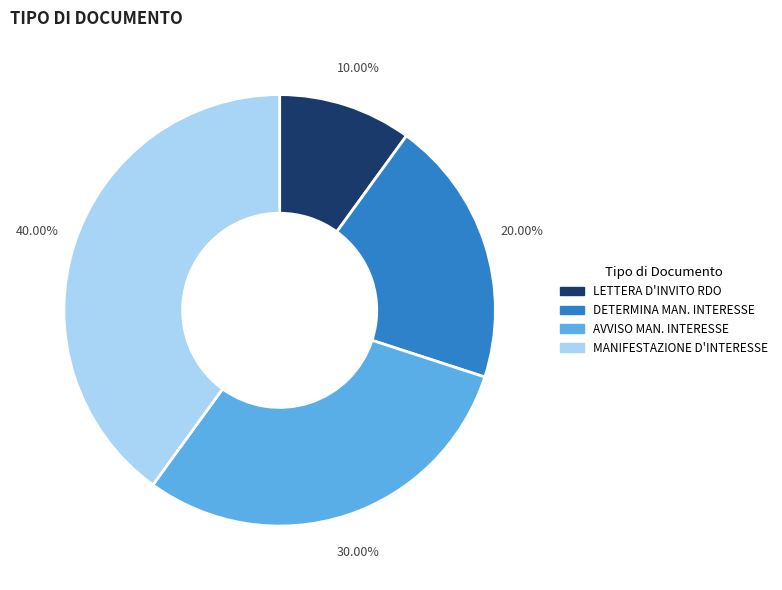

Do DETERMINA MAN. INTERESSE and MANIFESTAZIONE D'INTERESSE together represent more than half of the pie?

Yes